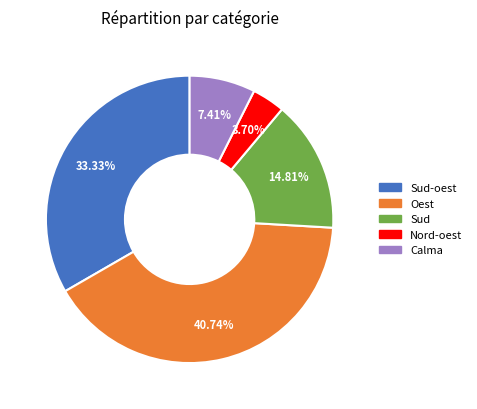

Does any single category account for the majority?

No